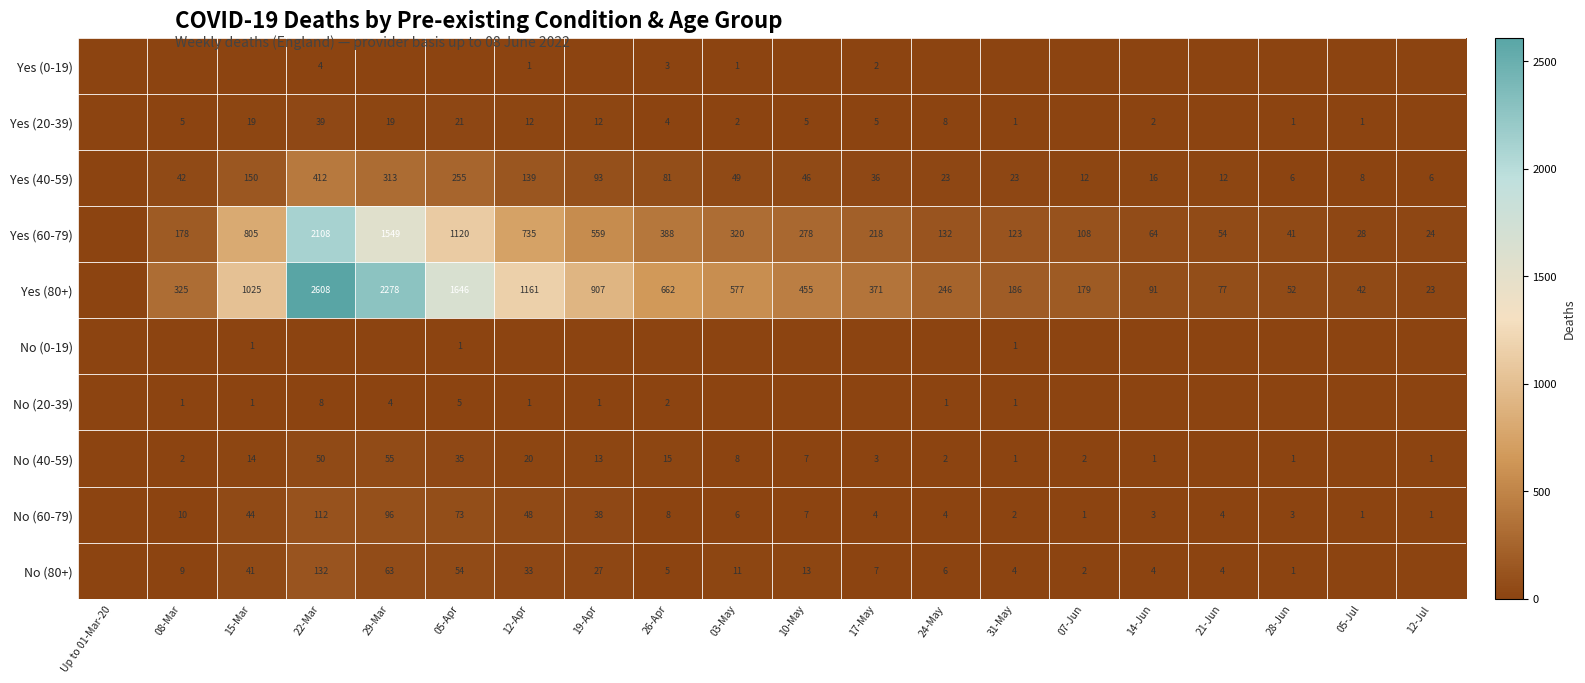

The value of Yes (80+) at 15-Mar is 1025. True or false?

True